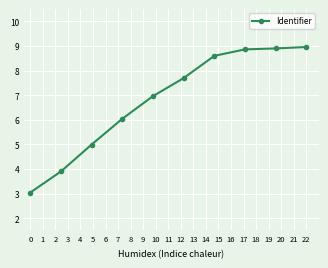

What is the minimum value shown in the chart?

3.0